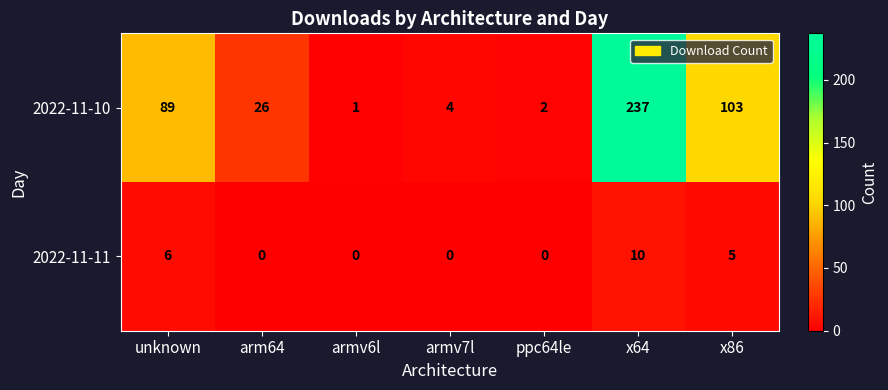

What is the total value across all series at armv6l?

1